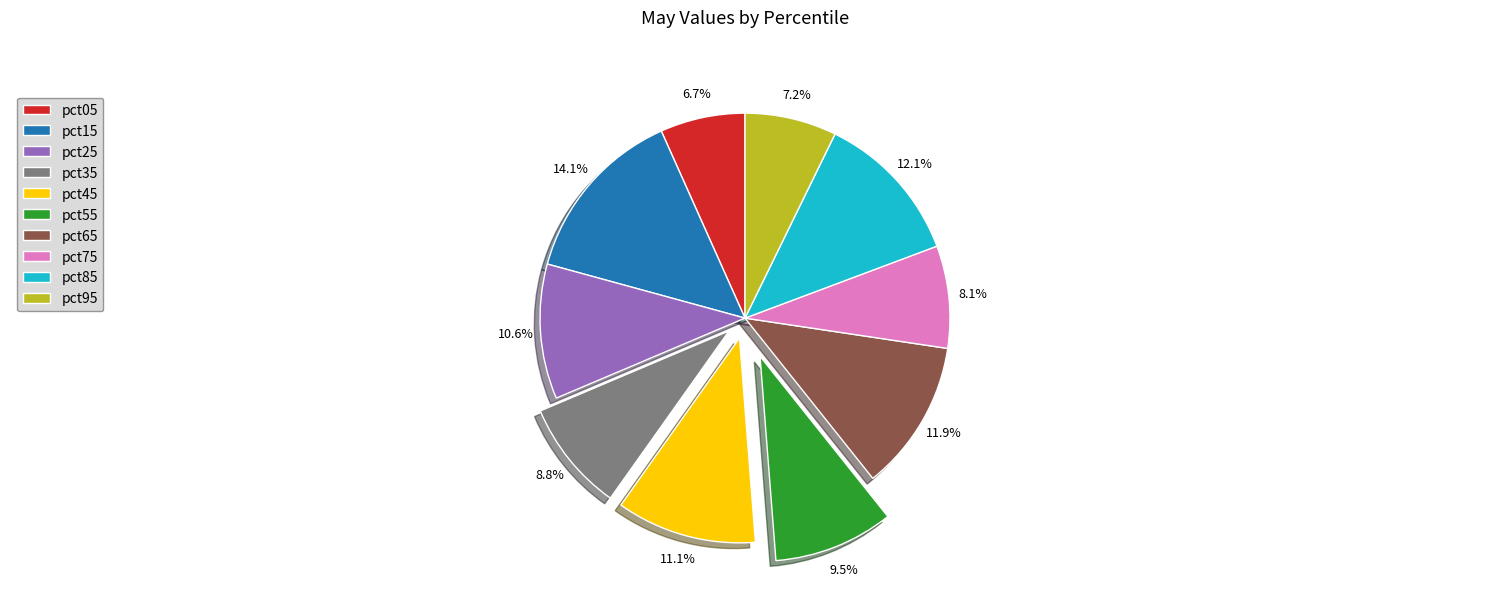

What percentage is the pct95 slice, to the nearest percent?

7%